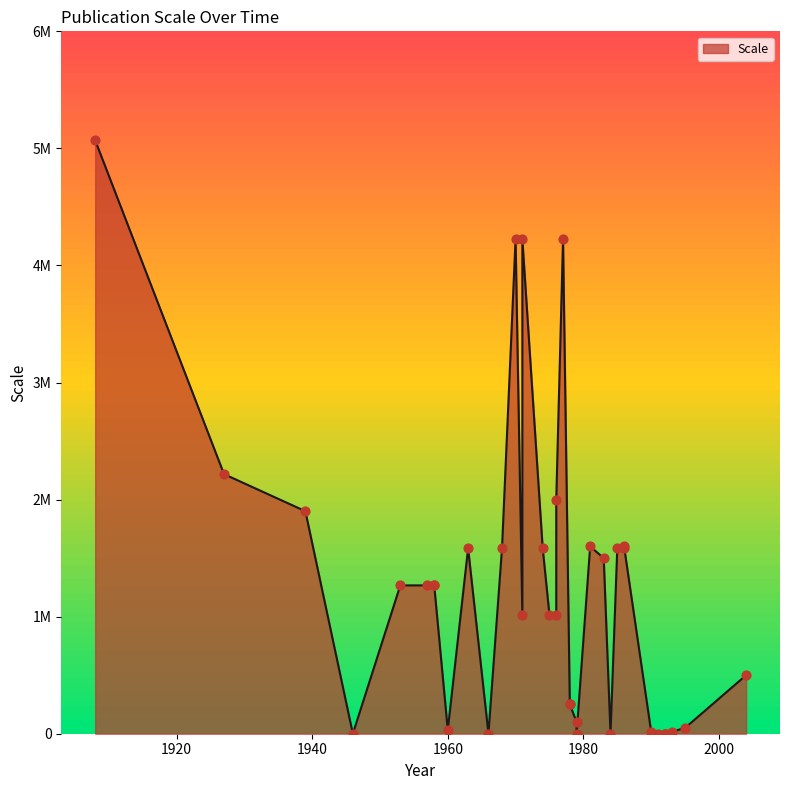

What is the change in value from 1958 to 1986?

+316800